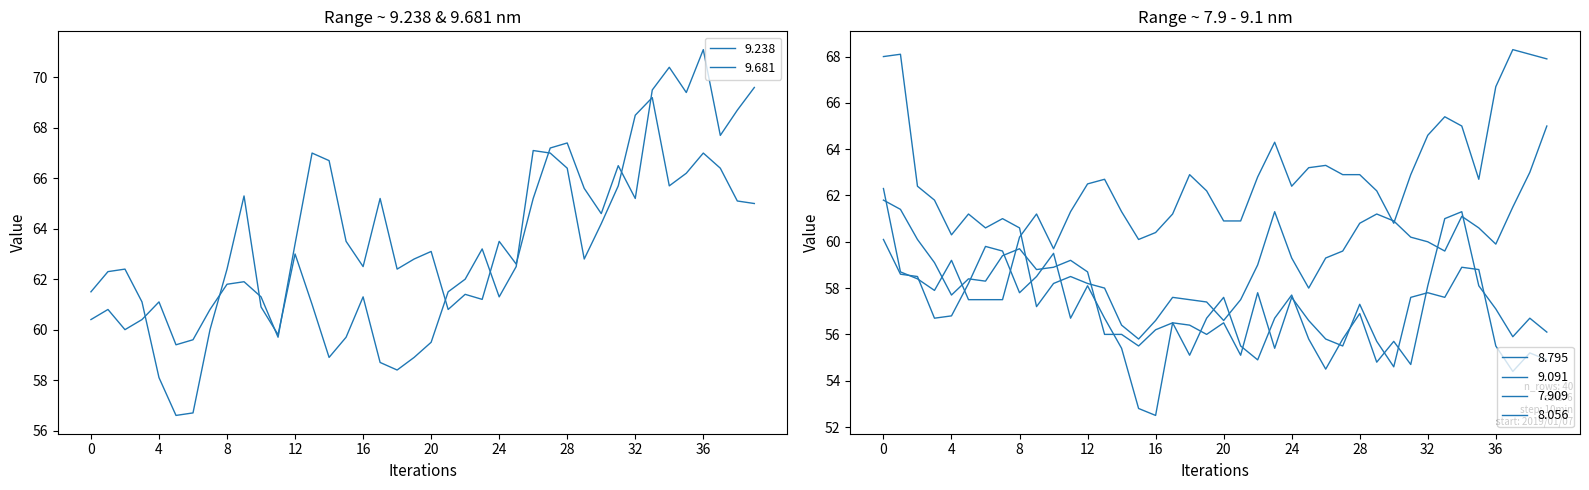

How many values in the 7.909 series are below 56?

13